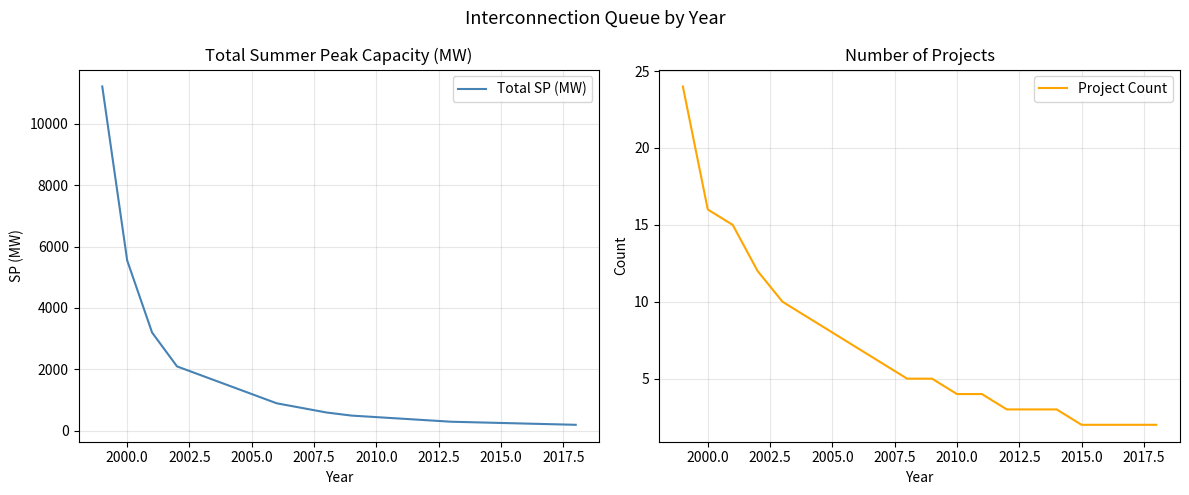

What is the difference between the maximum and second lowest values in the Project Count series?

22